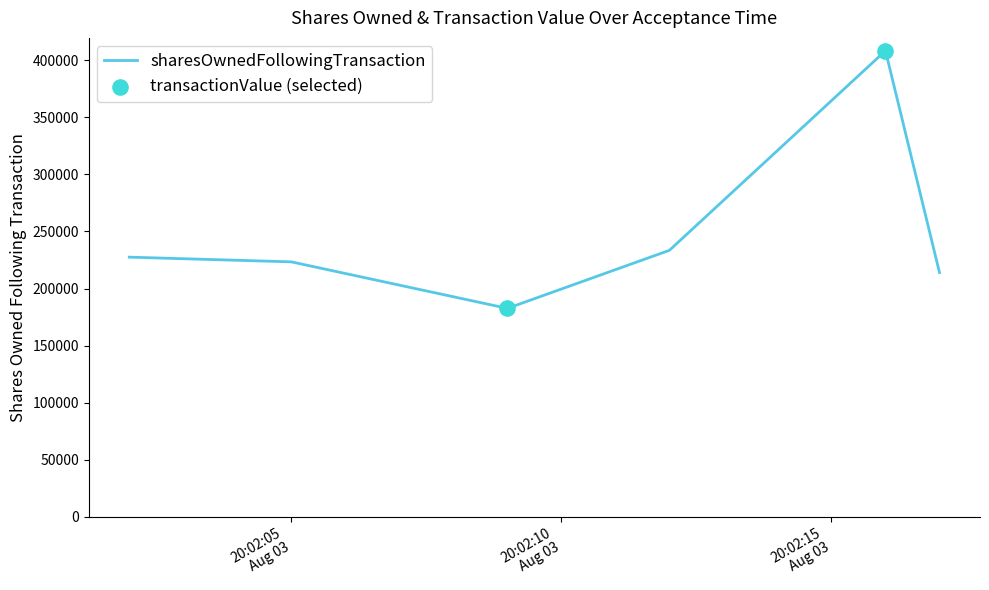

What is the average value?

248231